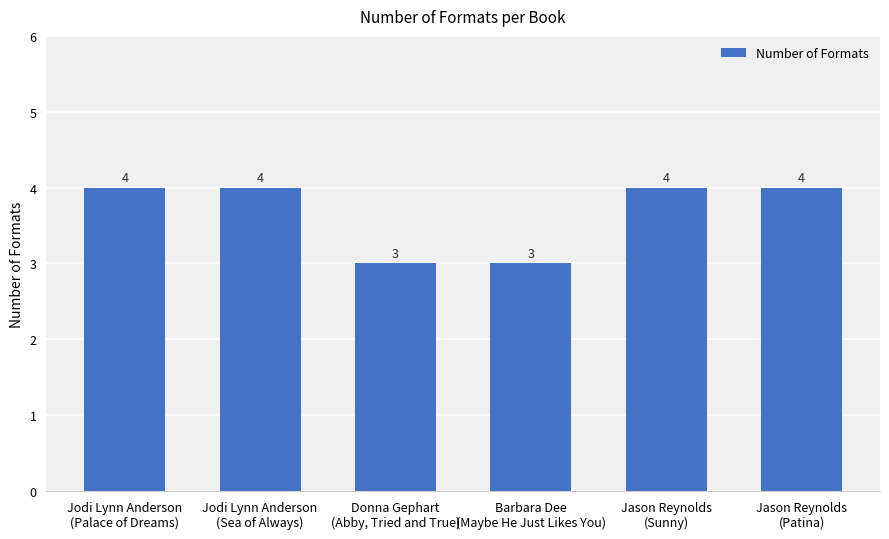

What is the smallest value displayed?

3